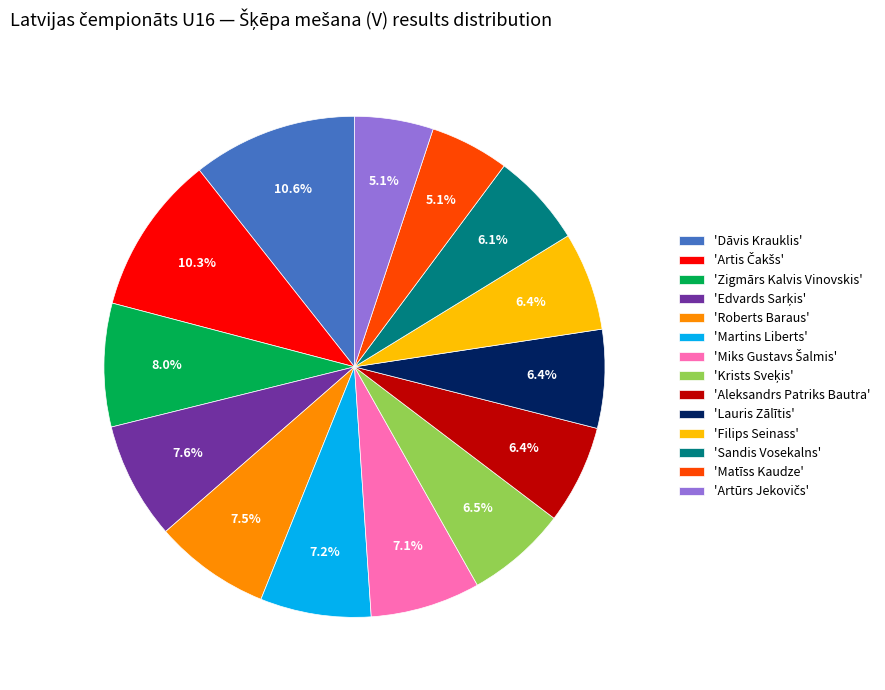

Do 'Aleksandrs Patriks Bautra' and 'Roberts Baraus' together represent more than half of the pie?

No